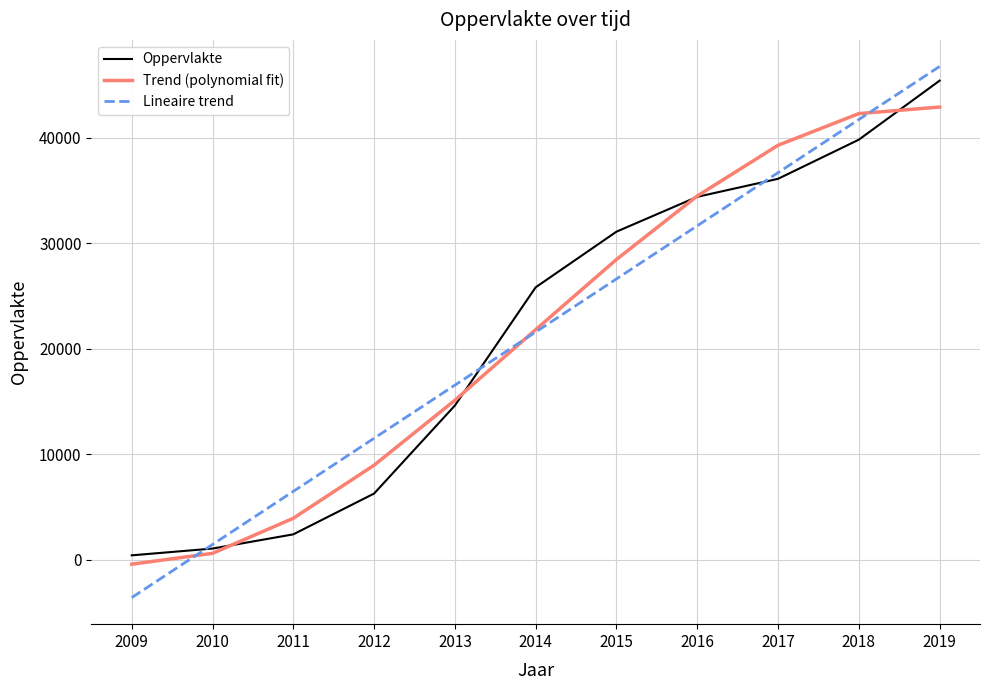

Between 2012 and 2018, which series saw the biggest shift?

Oppervlakte